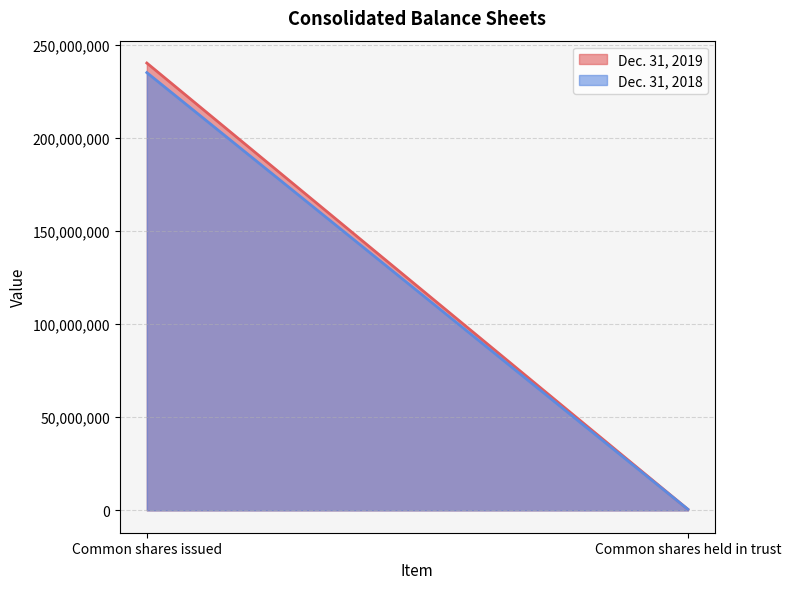

Is it true that Dec. 31, 2019 equals 331078424 at Common shares issued?

False